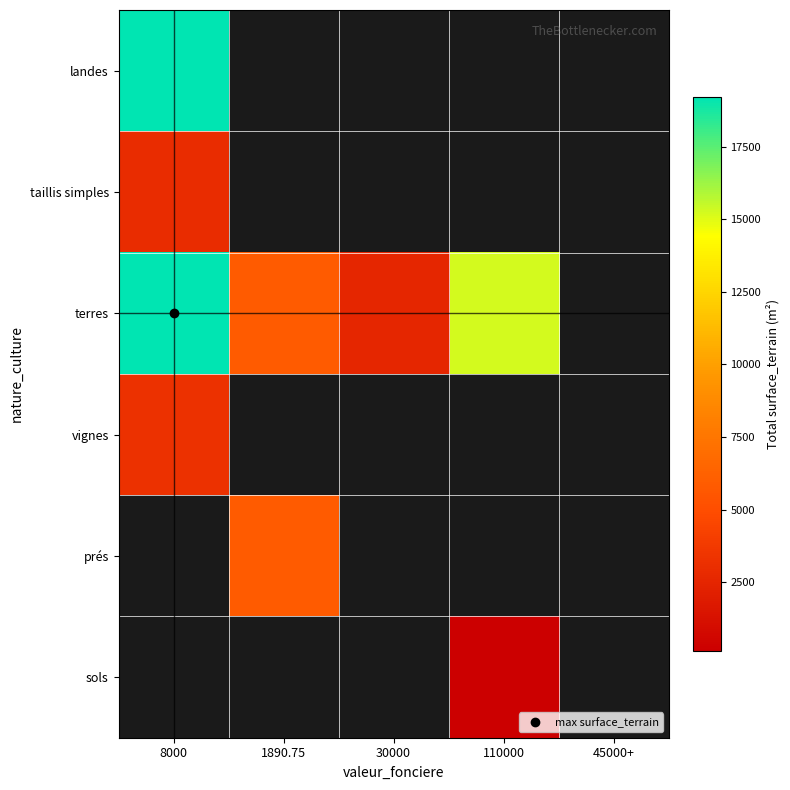

What is the minimum value for terres?

2560.0